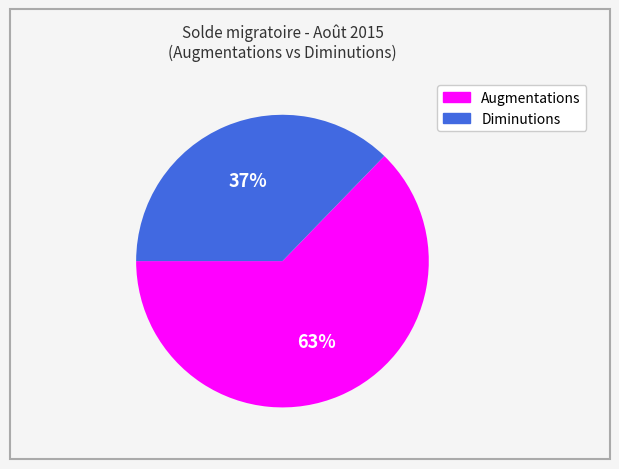

How many segments does this pie chart have?

2